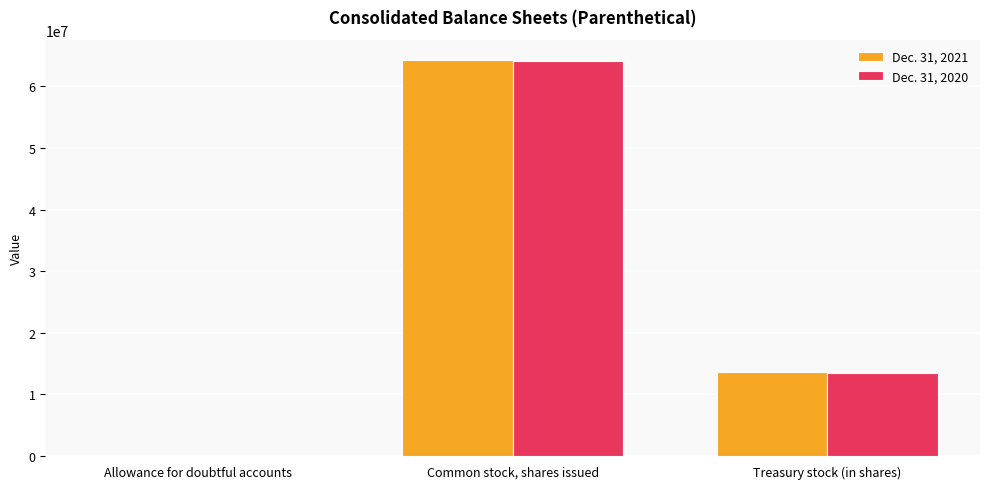

What is the total value across all series at Treasury stock (in shares)?

27188557